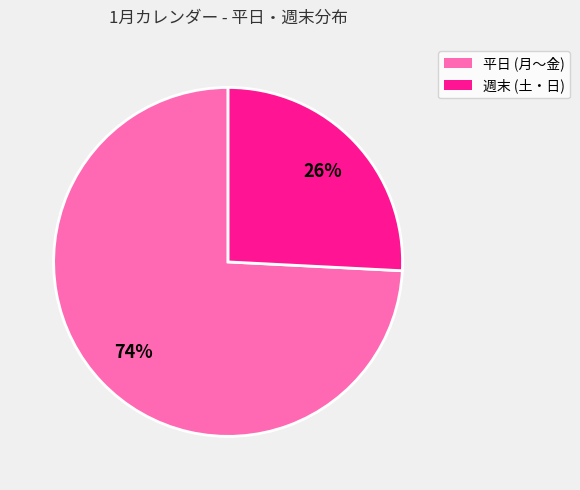

To the nearest percent, what is the average slice percentage?

50%